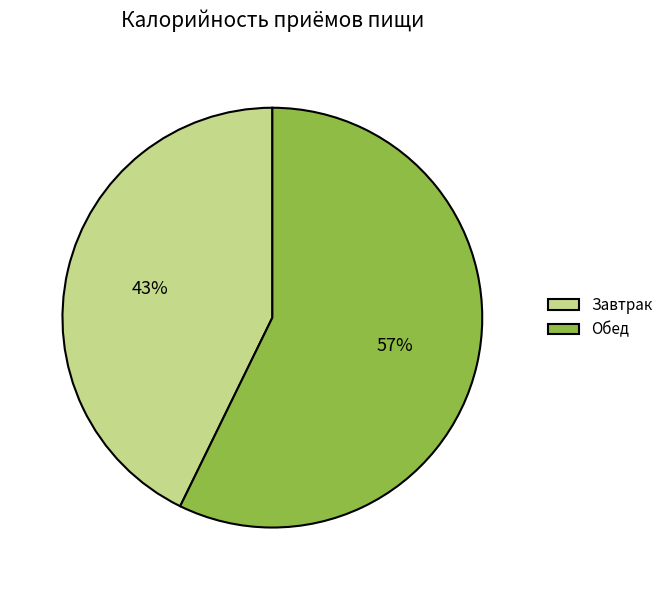

Is the sum of Завтрак and Обед greater than half?

Yes